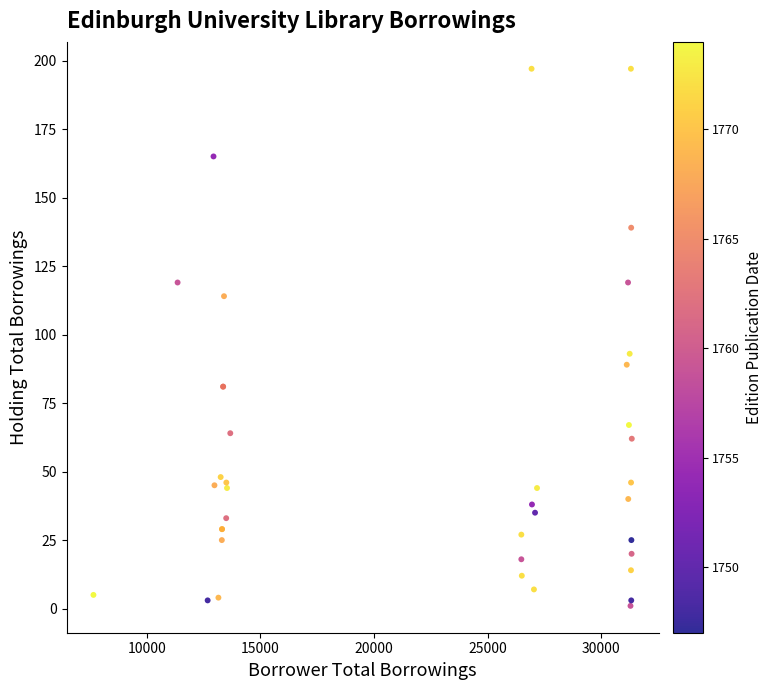

What Y value in the scatter plot is closest to 99?

93